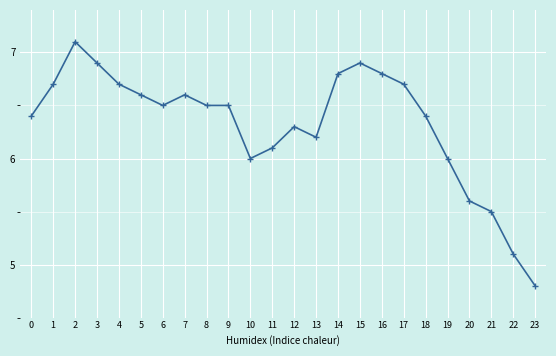

Reading left to right, list all the values displayed in this chart.

0=6.4	1=6.7	2=7.1	3=6.9	4=6.7	5=6.6	6=6.5	7=6.6	8=6.5	9=6.5	10=6.0	11=6.1	12=6.3	13=6.2	14=6.8	15=6.9	16=6.8	17=6.7	18=6.4	19=6.0	20=5.6	21=5.5	22=5.1	23=4.8